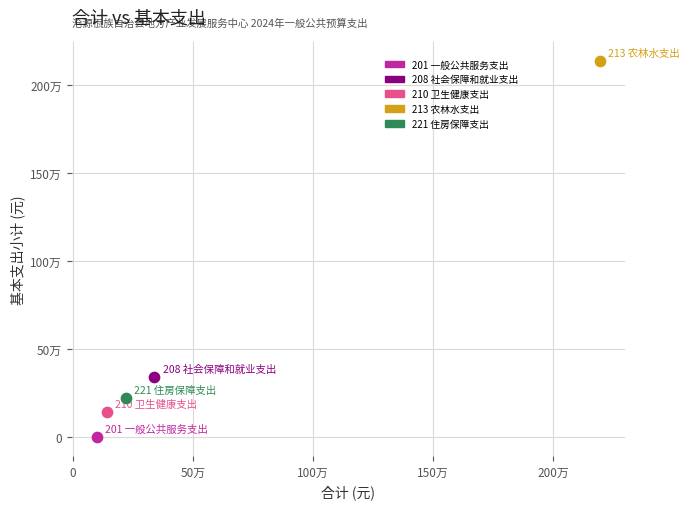

What are all the series names shown in the legend?

201 一般公共服务支出, 208 社会保障和就业支出, 210 卫生健康支出, 213 农林水支出, 221 住房保障支出